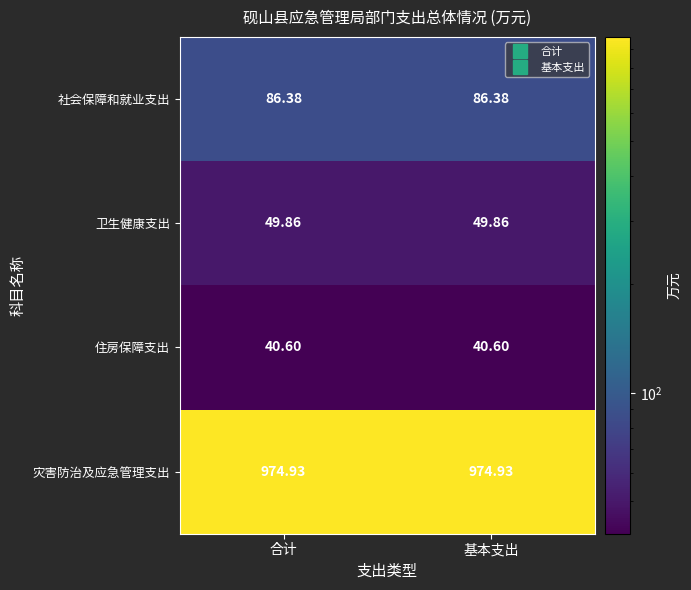

Which series has the largest total across all categories?

灾害防治及应急管理支出